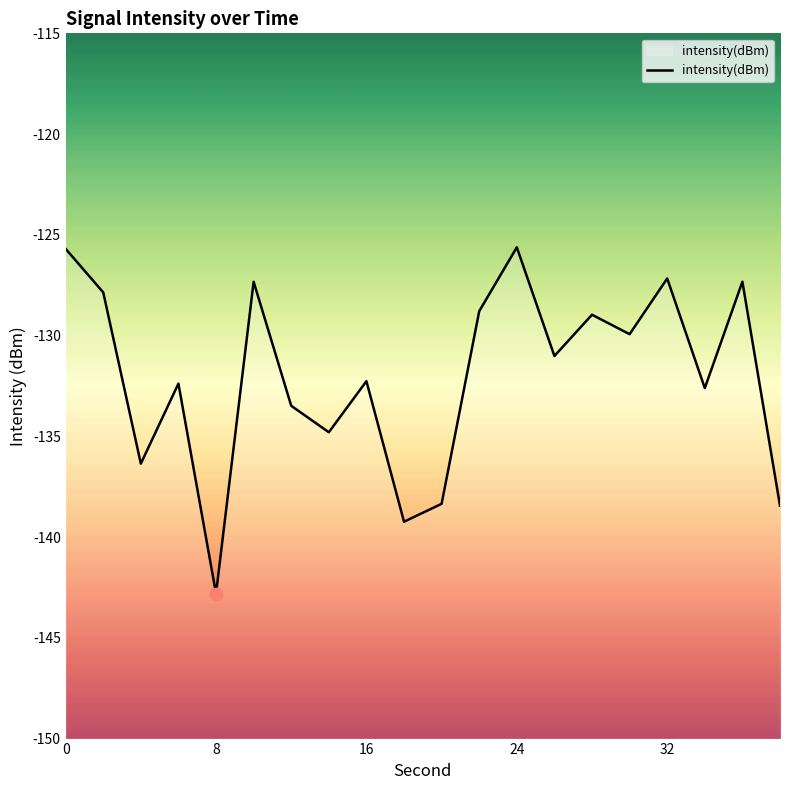

What is the change in value from 8 to 14?

+8.0